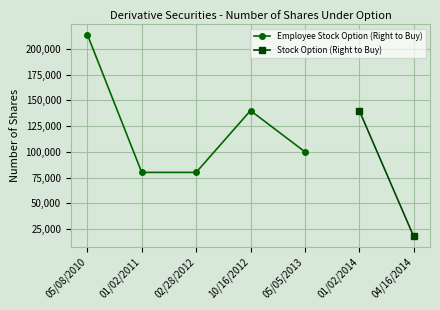

Where is Employee Stock Option (Right to Buy) nearest to the value 146900?

10/16/2012